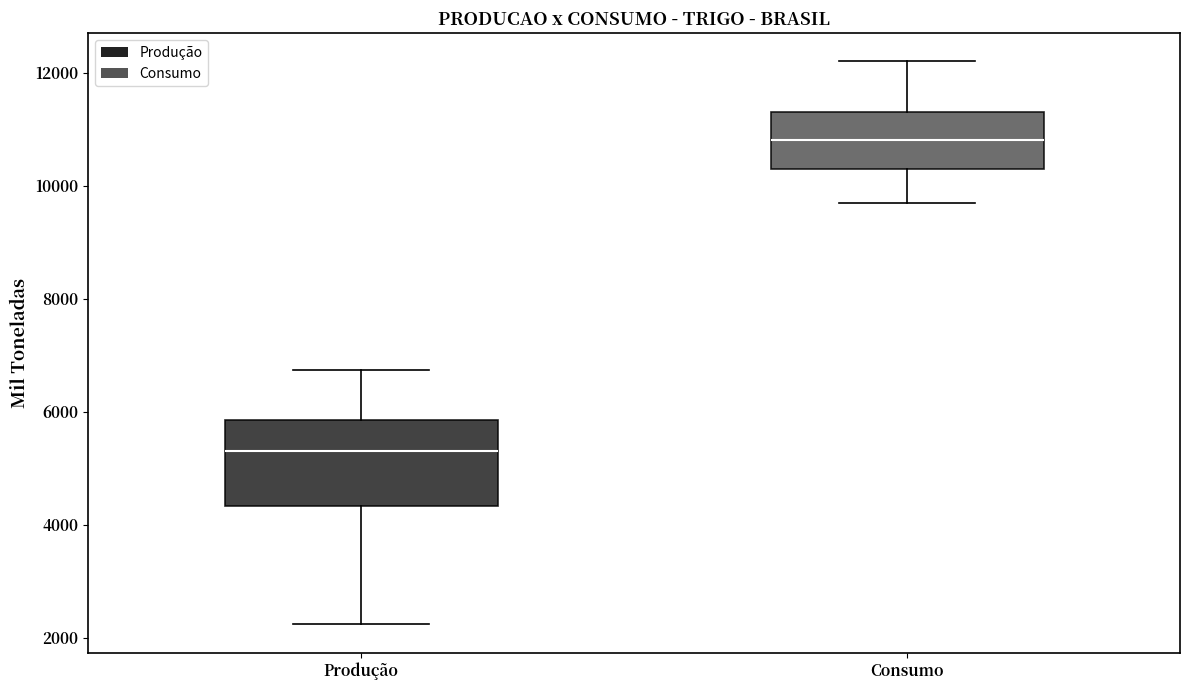

Reading left to right, read every box against the y-axis: the position of its median line, the range the box covers, and the ends of its whiskers. The values are not printed on the chart, so give them approximately, as read against the axis.

Produção: median 5400, box 4400 to 5800, whiskers 2200 to 6800
Consumo: median 10800, box 10400 to 11400, whiskers 9800 to 12200